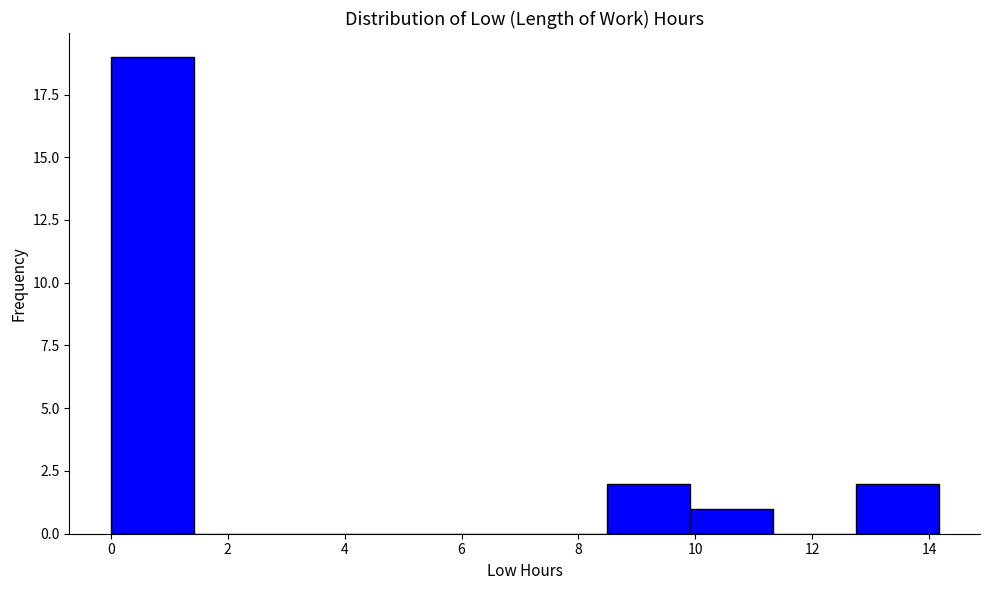

Reading left to right, list every bar in this chart as the range it spans on the x-axis followed by its height. Neither the bar edges nor the heights are printed on the chart, so give them approximately, as read against the axes.

0.0 to 1.4: 19
1.4 to 2.8: 0
2.8 to 4.2: 0
4.2 to 5.6: 0
5.6 to 7.0: 0
7.0 to 8.4: 0
8.4 to 10.0: 2
10.0 to 11.4: 1
11.4 to 12.8: 0
12.8 to 14.2: 2